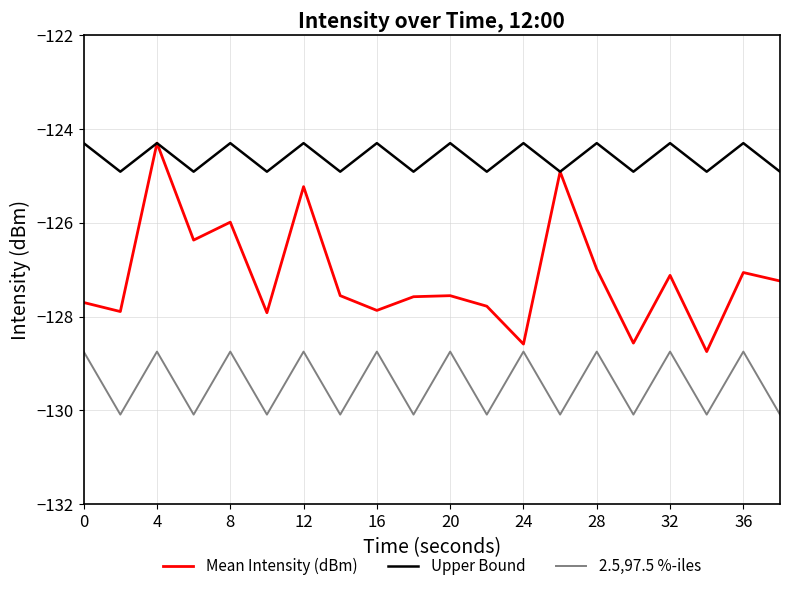

Which series has the widest spread of values?

Mean Intensity (dBm)